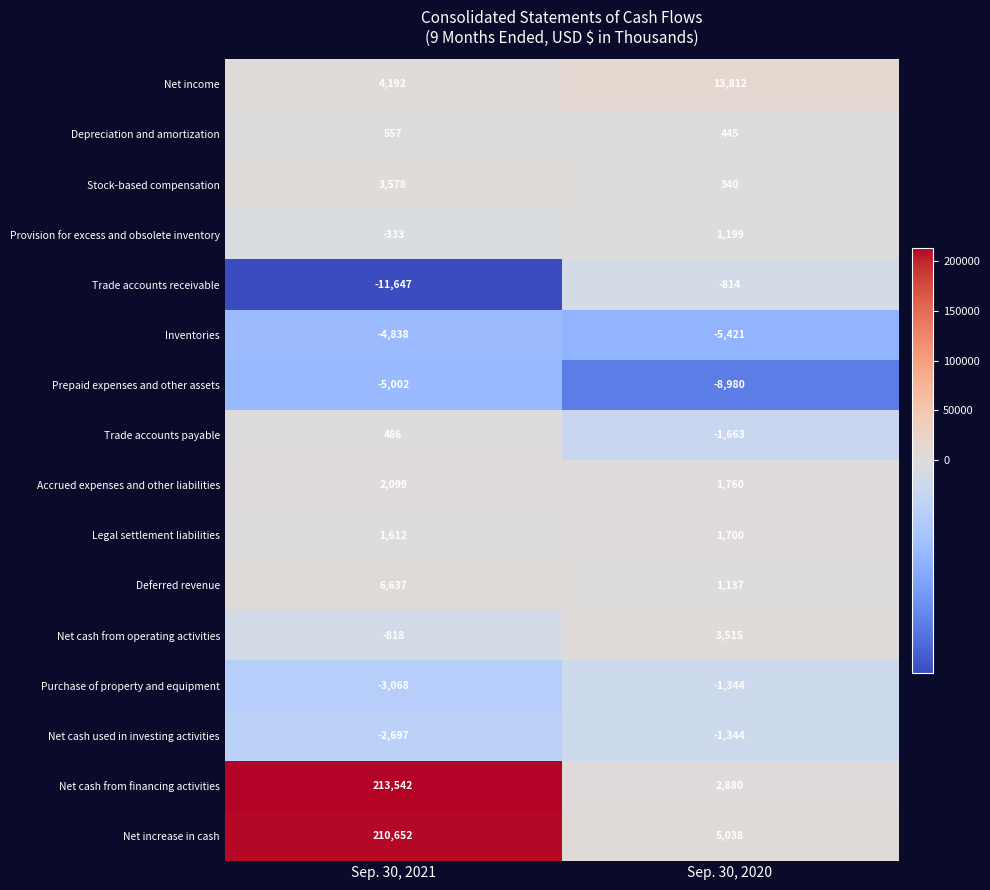

What is the sum of the Prepaid expenses and other assets values at Sep. 30, 2021 and Sep. 30, 2020?

-13982